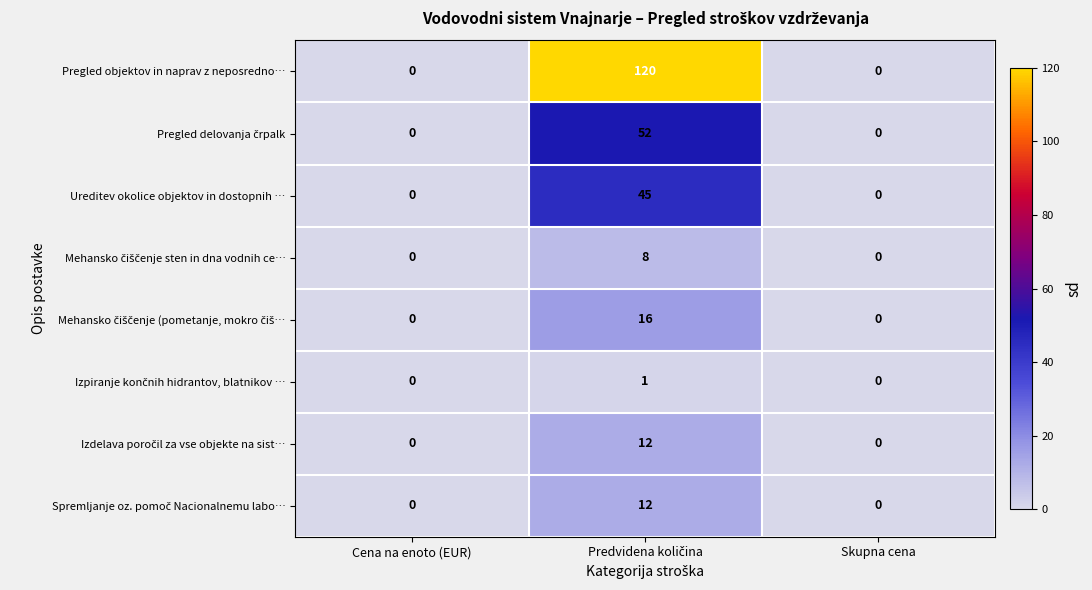

How many data points does each series have?

3